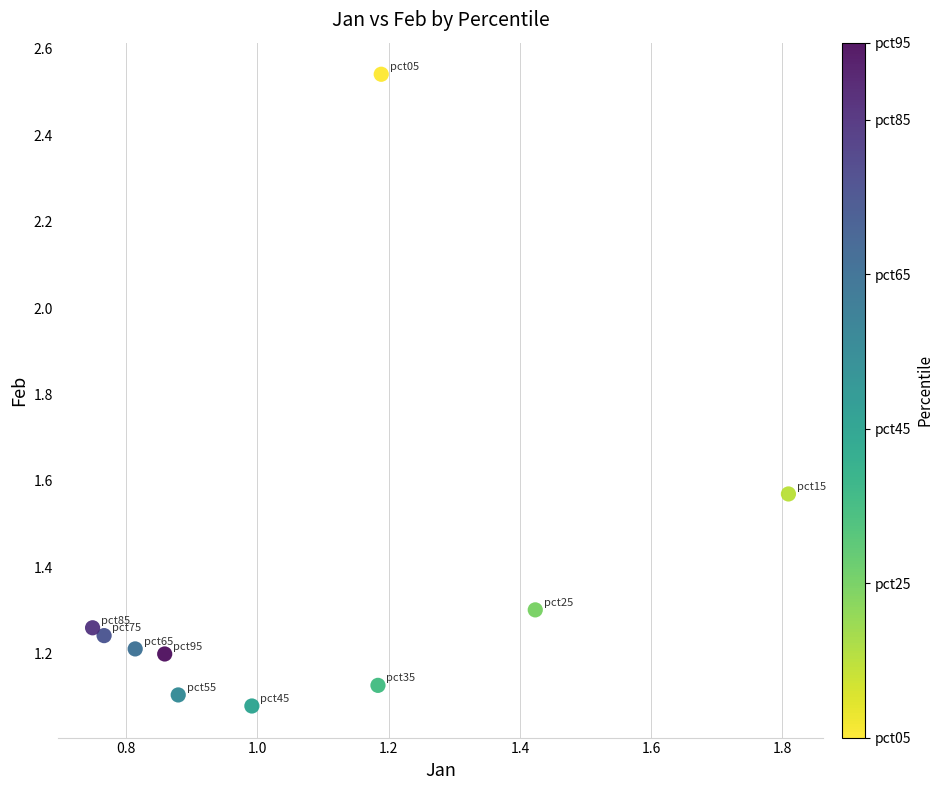

What is the average Y value?

1.4